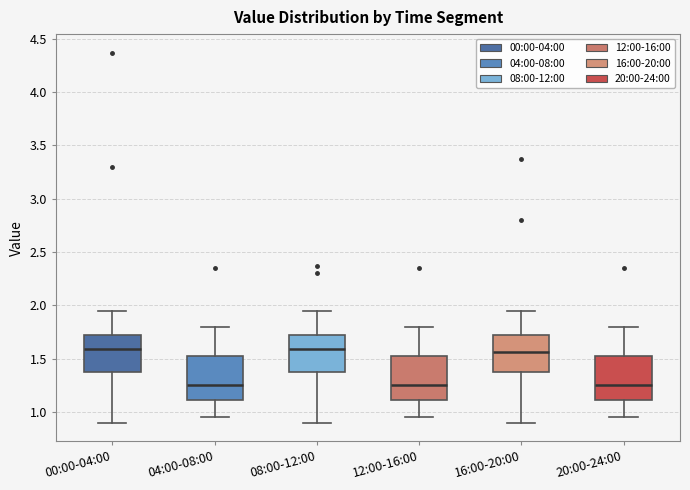

Where is the upper edge of the box for 12:00-16:00 on the y-axis? The values are not printed on the chart, so give them approximately, as read against the axis.

1.50